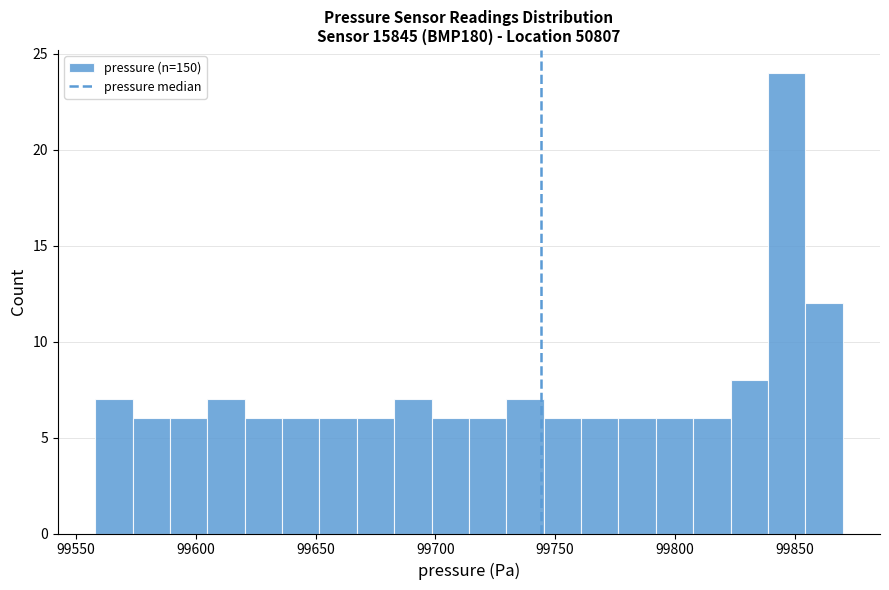

Around what value on the x-axis is the tallest bar? Give the approximate position of its centre, as read against the axis.

99845